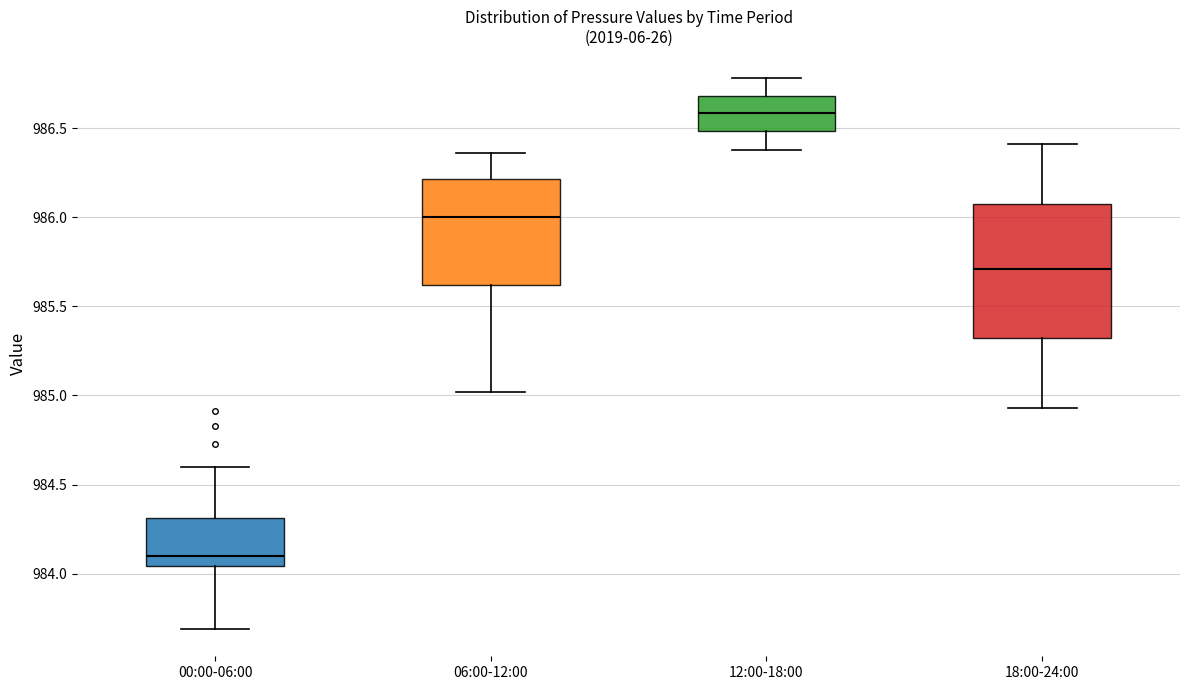

Reading left to right, transcribe this box plot: for each box, give where its median line is, the range the box spans, and where its two whiskers end, as read against the y-axis. The values are not printed on the chart, so give them approximately, as read against the axis.

00:00-06:00: median 984.10, box 984.05 to 984.30, whiskers 983.70 to 984.60
06:00-12:00: median 986.00, box 985.60 to 986.20, whiskers 985.00 to 986.35
12:00-18:00: median 986.60, box 986.50 to 986.70, whiskers 986.40 to 986.80
18:00-24:00: median 985.70, box 985.30 to 986.10, whiskers 984.95 to 986.40